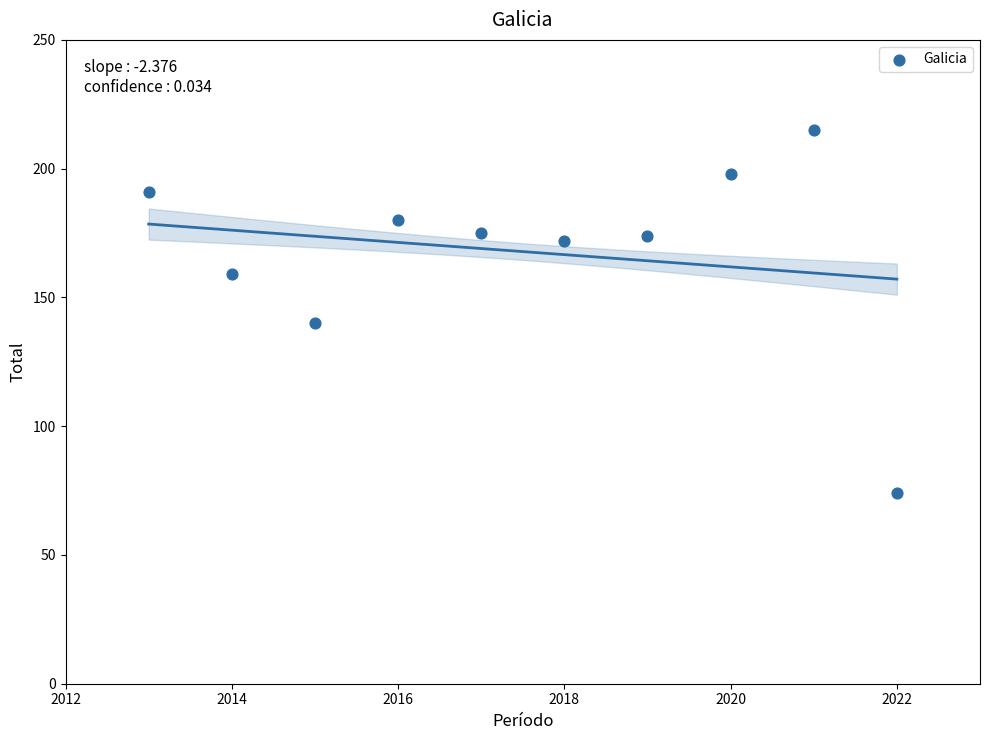

What is the range of Y values (max minus min)?

141